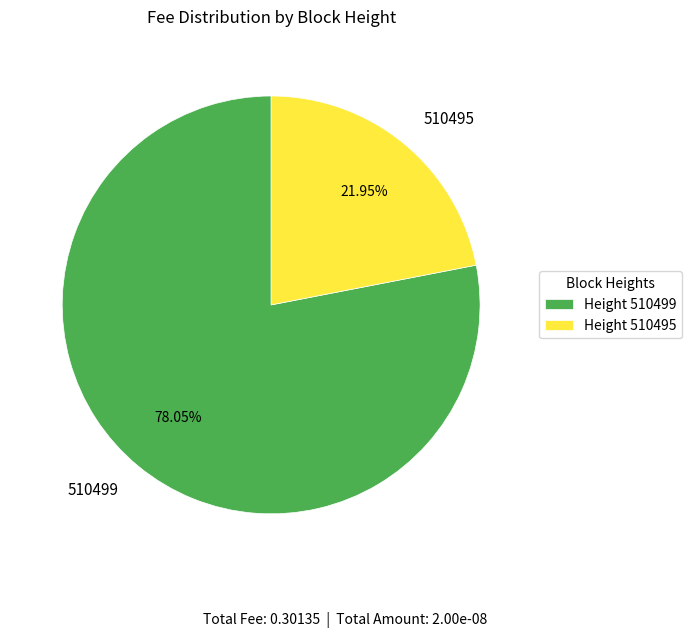

Is 510499 the majority of the pie?

Yes